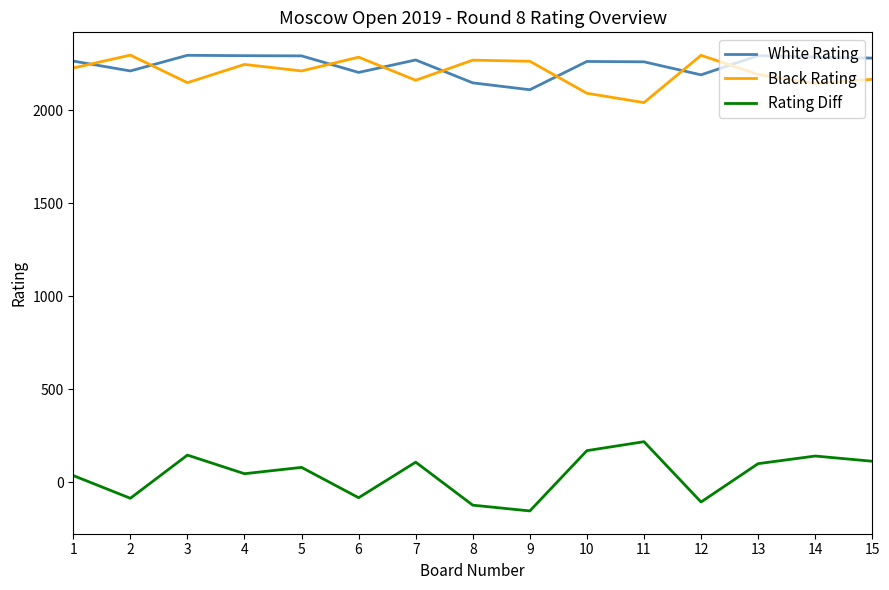

At how many categories does at least one series exceed 2213?

15